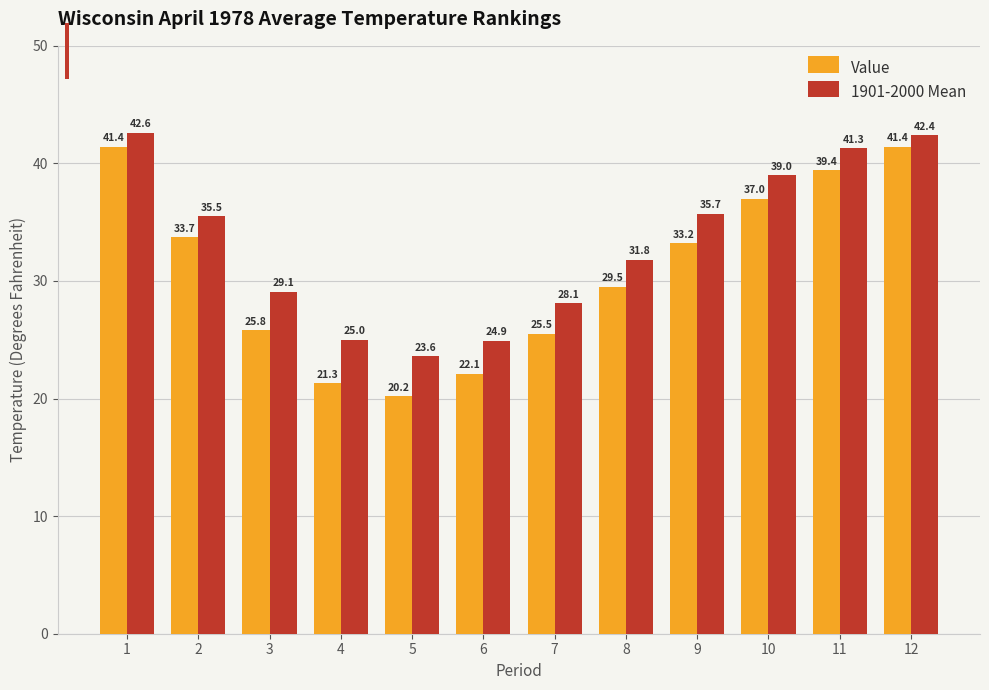

The 1901-2000 Mean series shows 16.6 at 11. True or false?

False